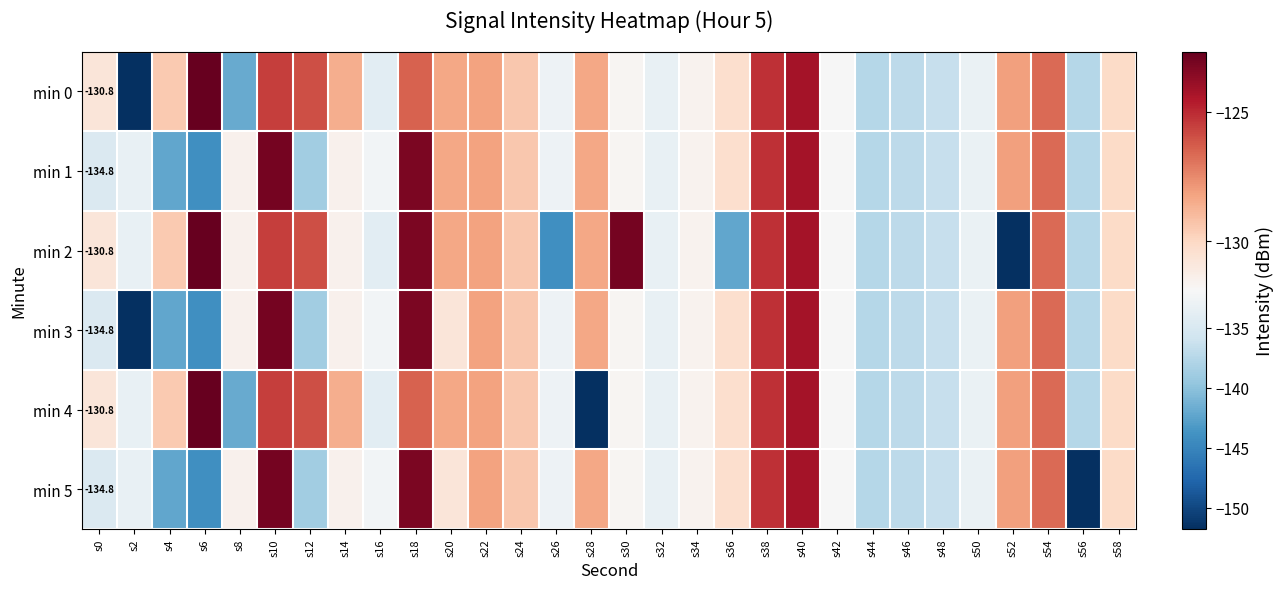

At which label does min 0 reach its peak?

s6